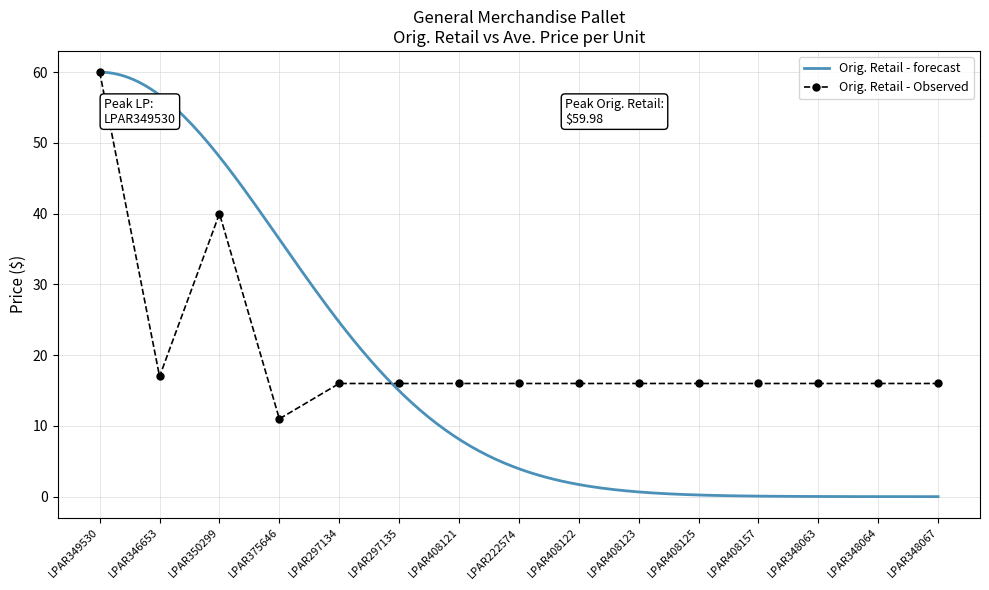

What is the ratio of the value at LPAR375646 to the value at LPAR349530?

0.2